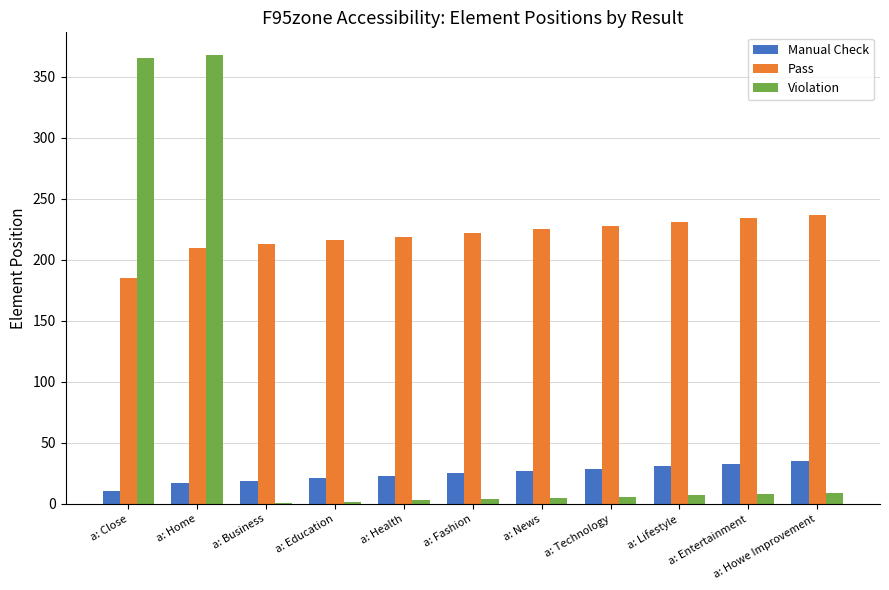

What is the greatest value displayed?

368